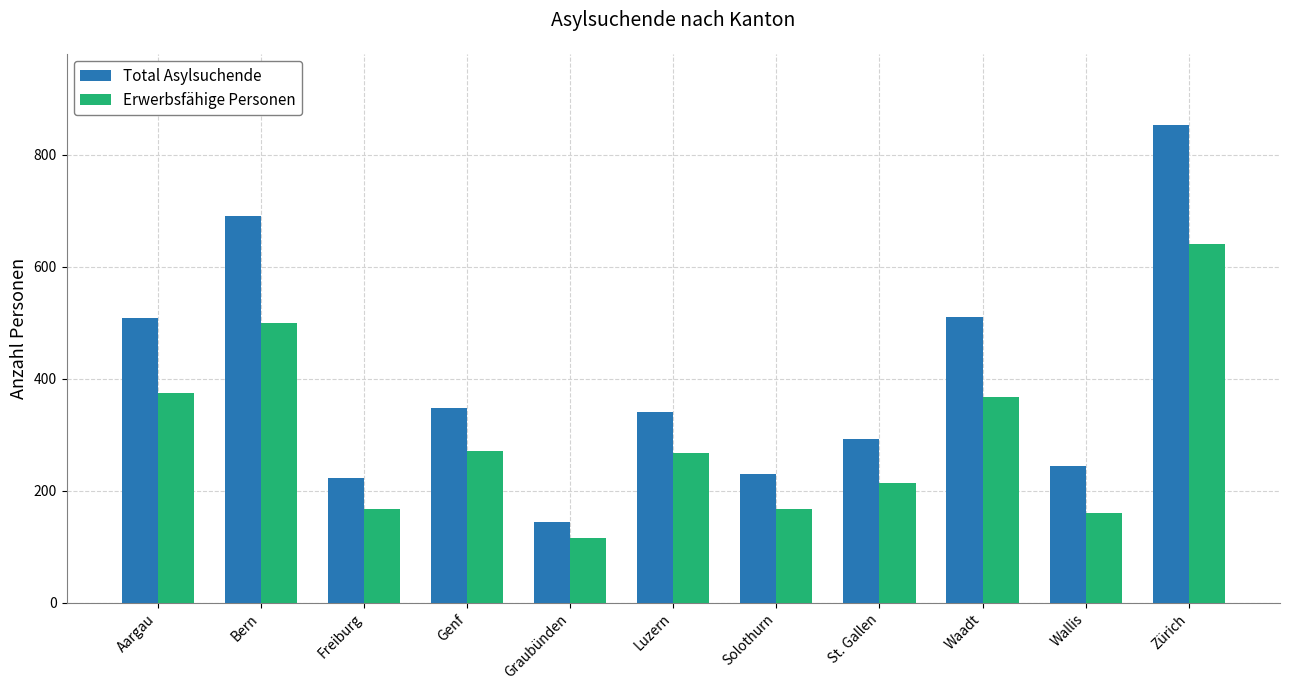

Where does the Total Asylsuchende series first go above 341?

Aargau